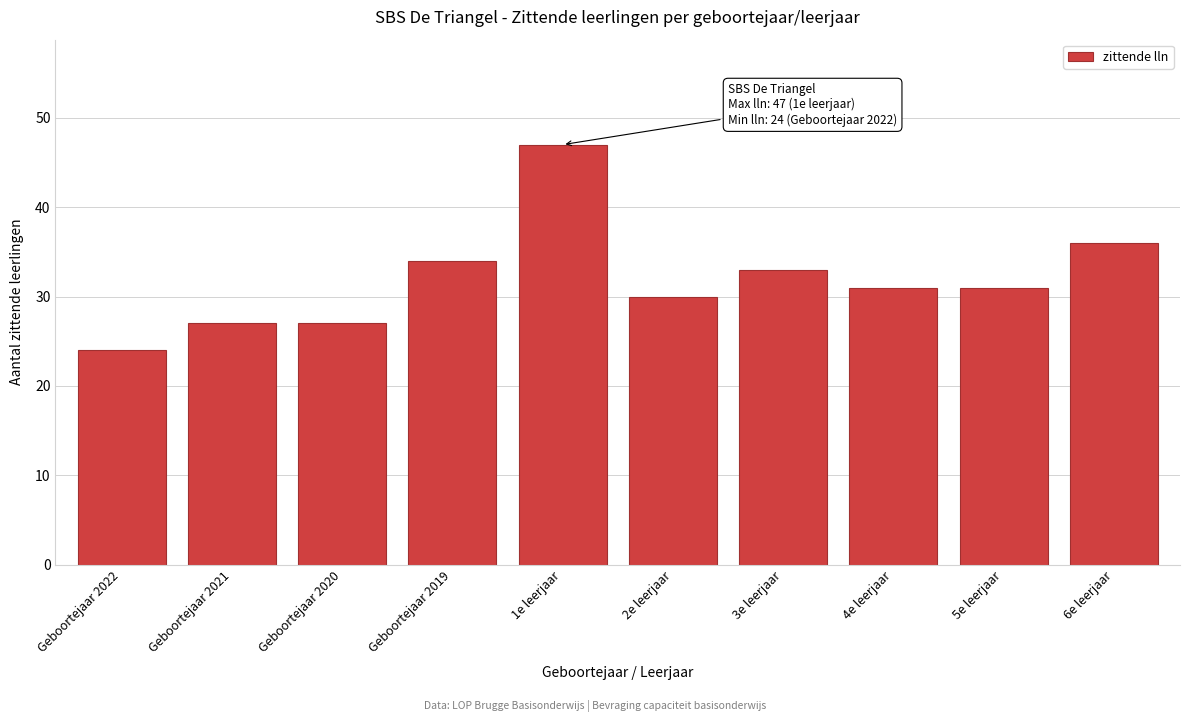

Reading left to right, list all the values displayed in this chart.

Geboortejaar 2022=24	Geboortejaar 2021=27	Geboortejaar 2020=27	Geboortejaar 2019=34	1e leerjaar=47	2e leerjaar=30	3e leerjaar=33	4e leerjaar=31	5e leerjaar=31	6e leerjaar=36